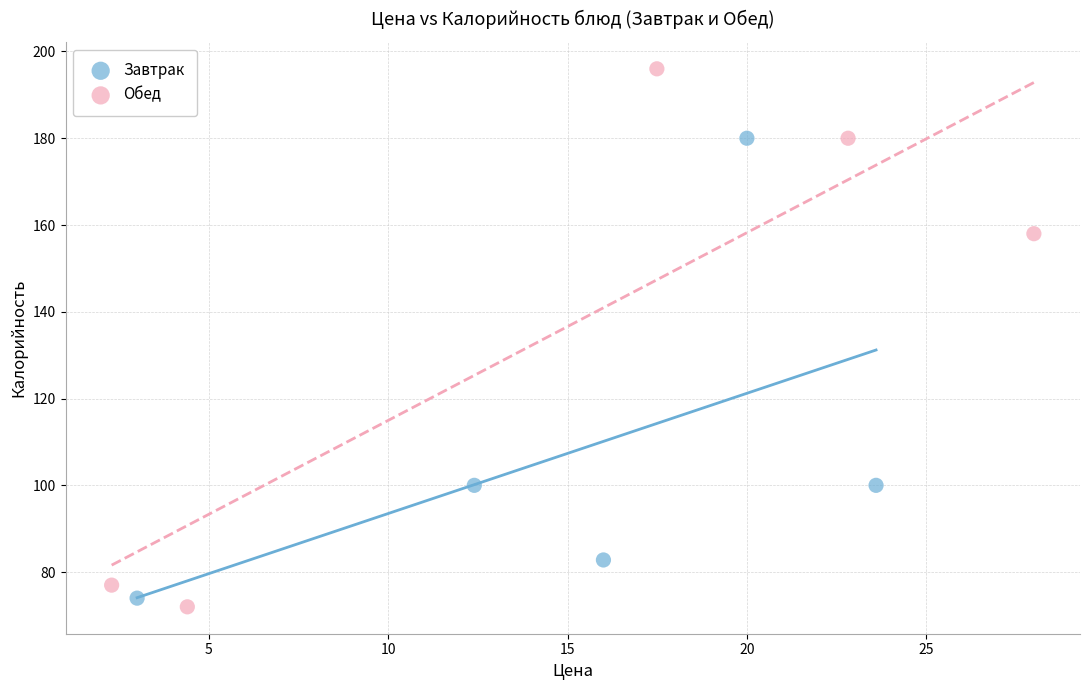

What are all the series names shown in the legend?

Завтрак, Обед